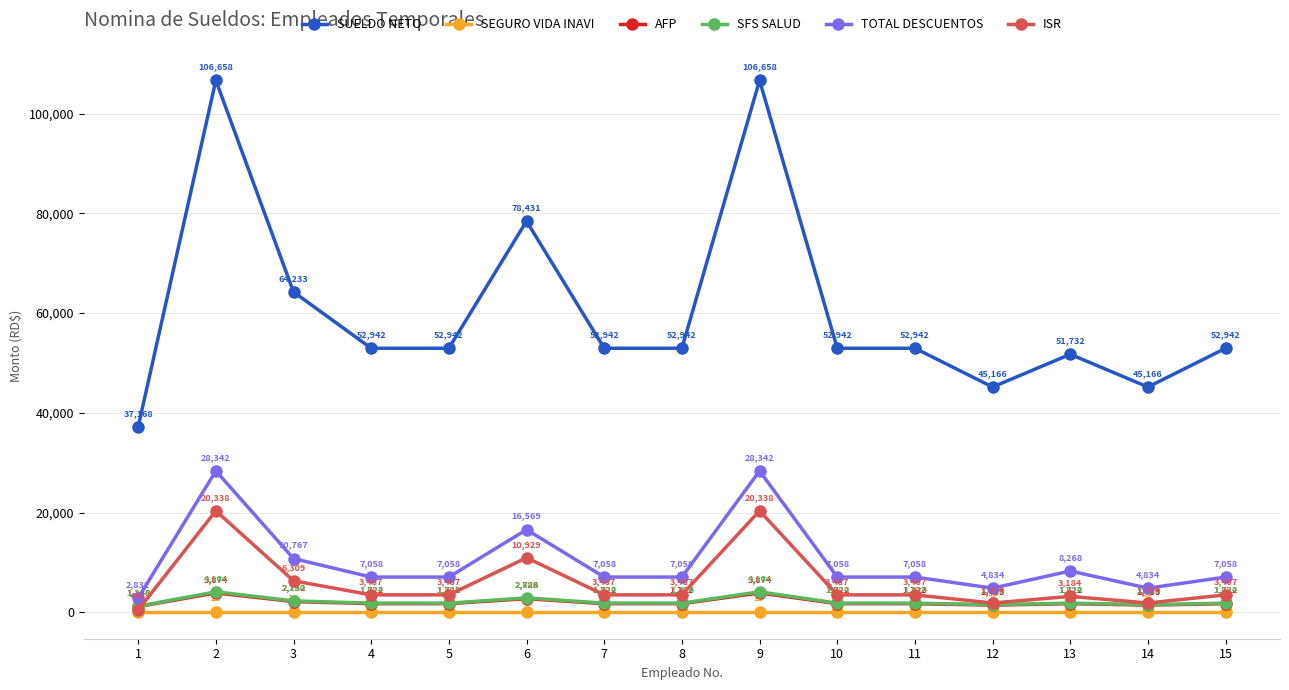

True or false: SEGURO VIDA INAVI has more than 0 points higher than both neighbors.

False